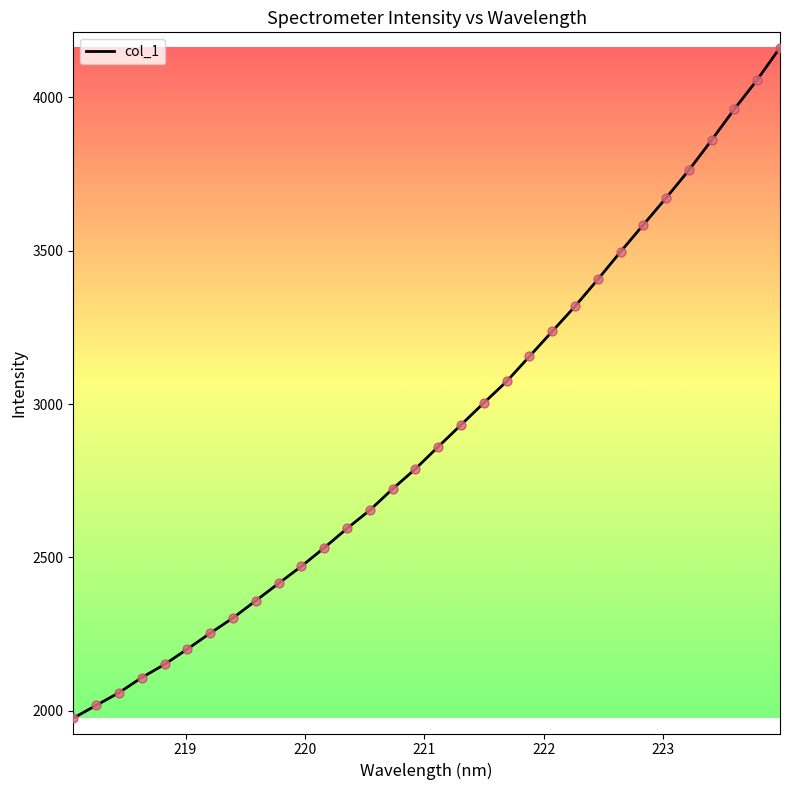

What is the maximum value shown in the chart?

4161.3